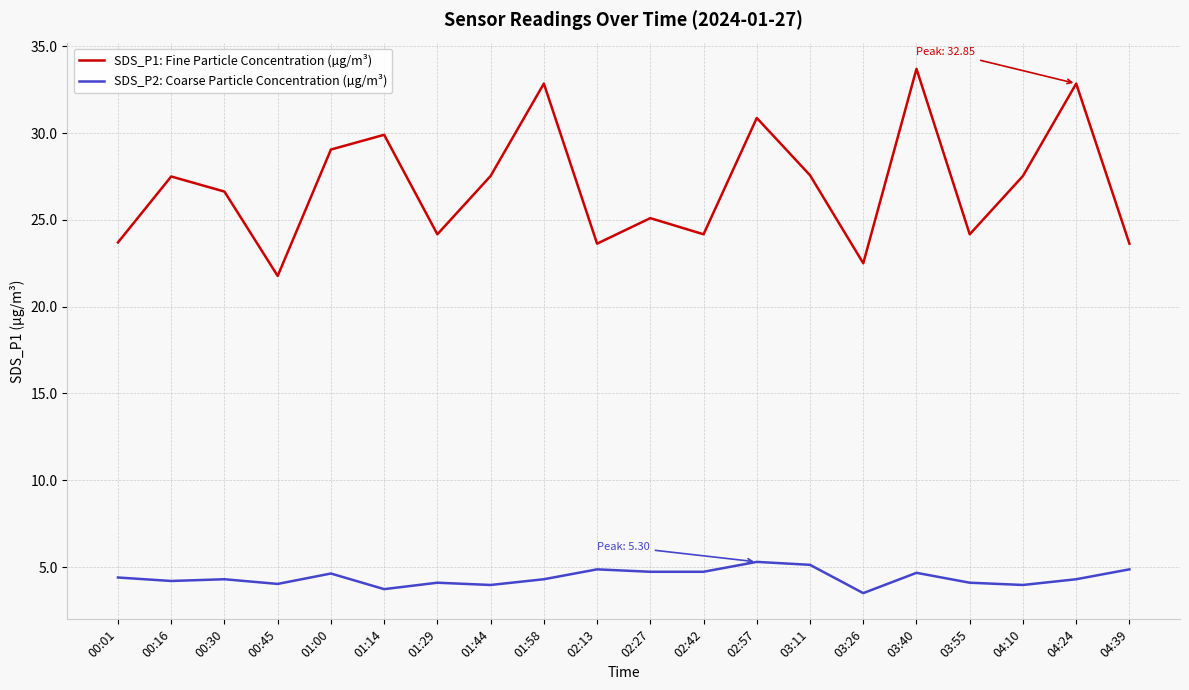

What is the maximum value for SDS_P1: Fine Particle Concentration (µg/m³)?

33.7